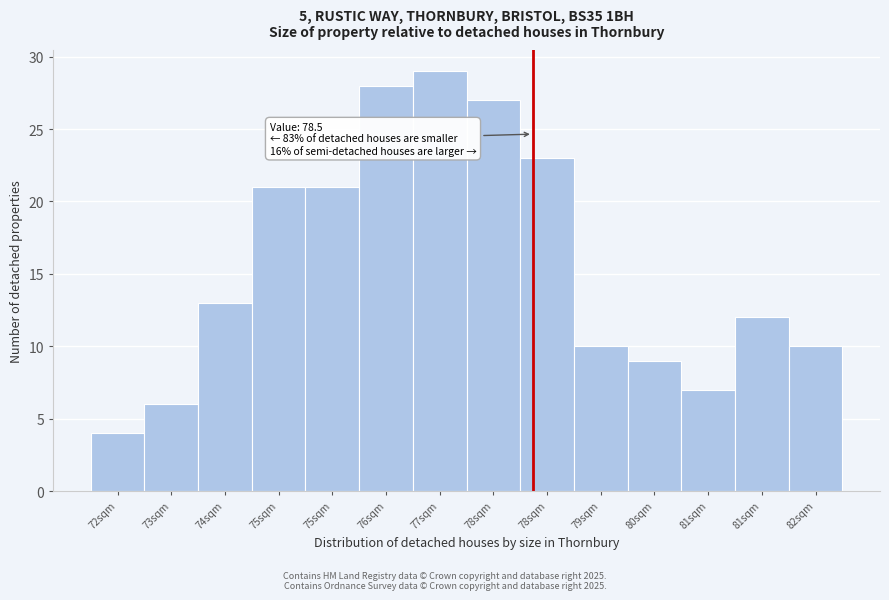

How many distinct data groups are displayed?

1